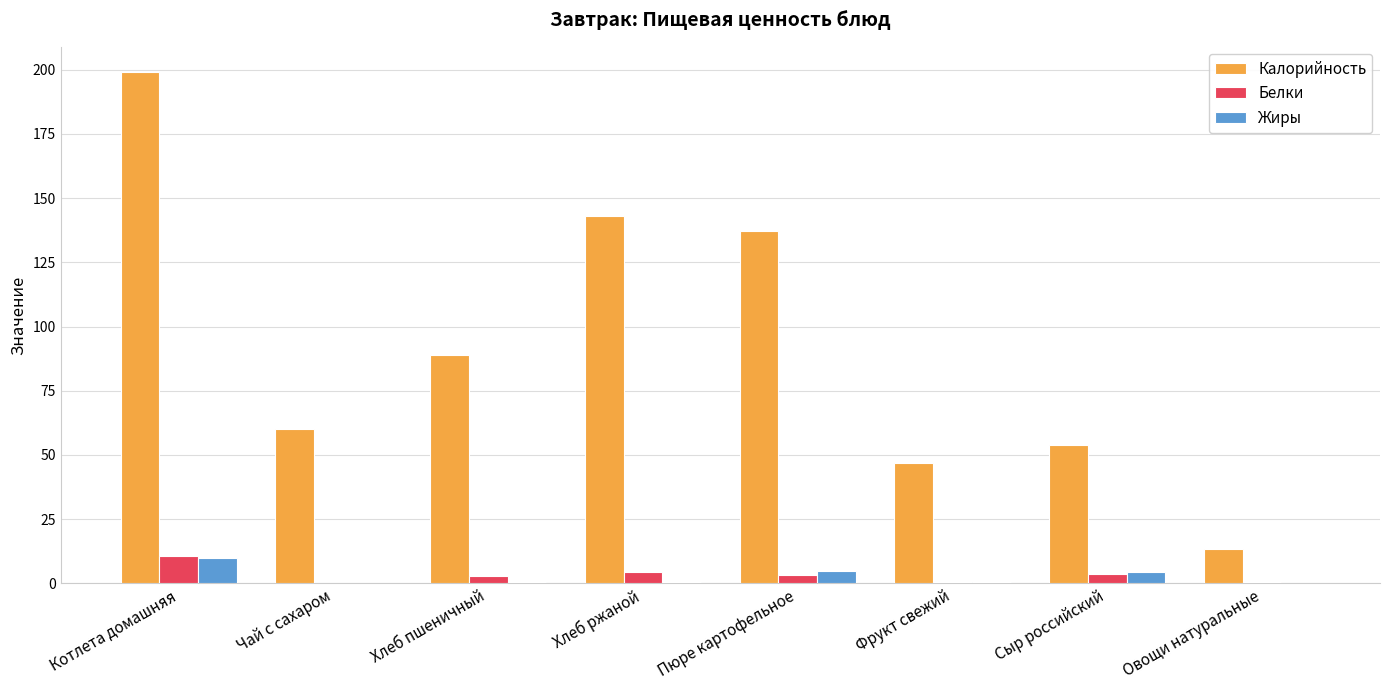

Read the Белки value at Котлета домашняя.

10.8